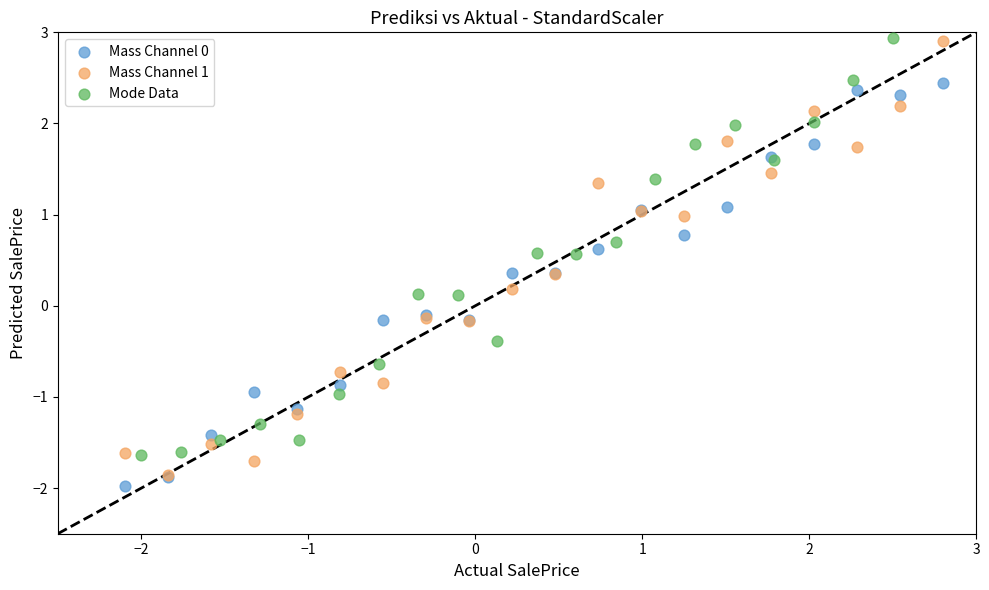

What are all the series names shown in the legend?

Mass Channel 0, Mass Channel 1, Mode Data